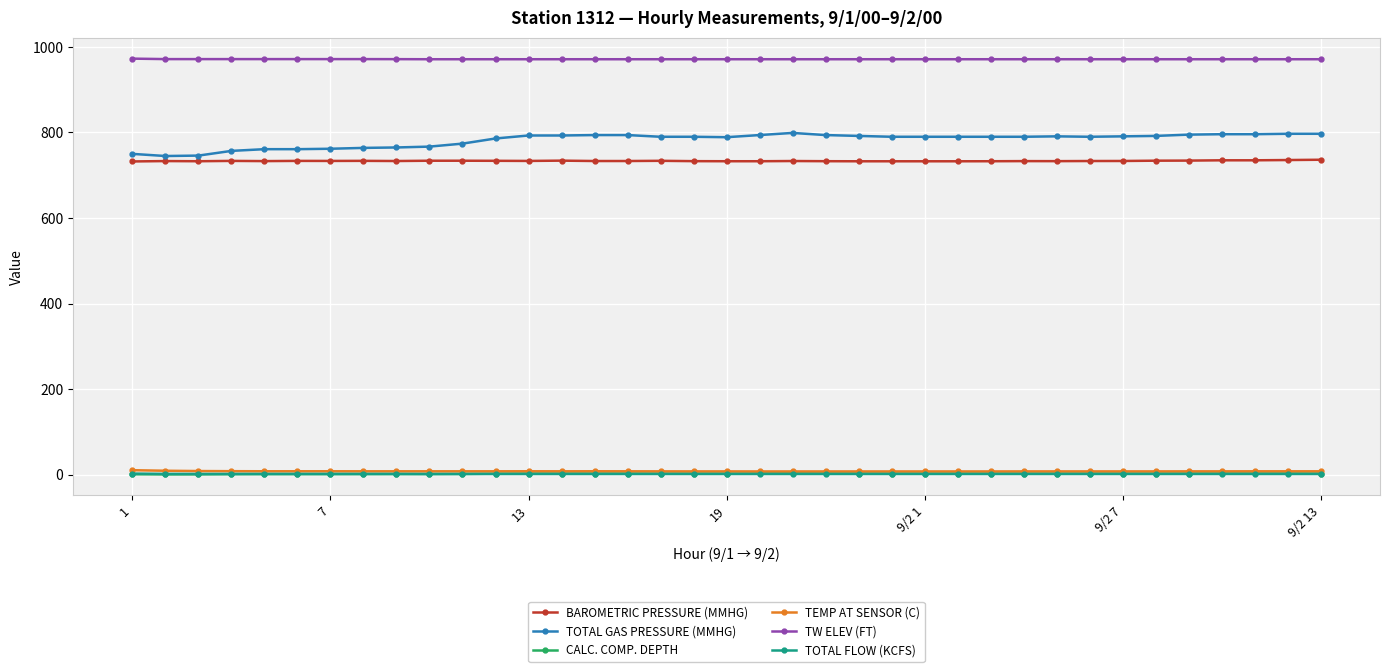

What is the maximum value shown in the chart?

972.7